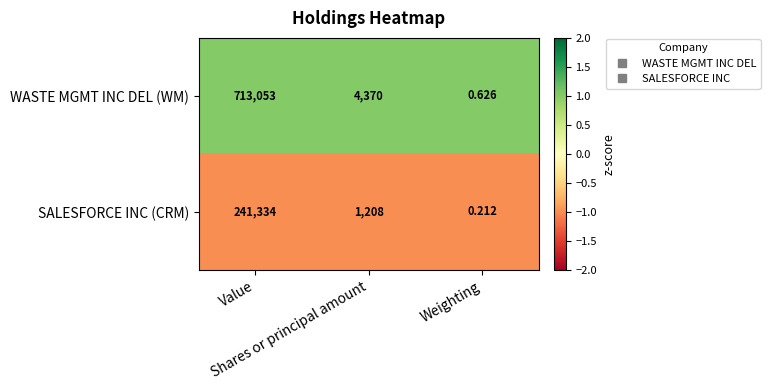

How many values in the WASTE MGMT INC DEL (WM) series are below 4370?

1